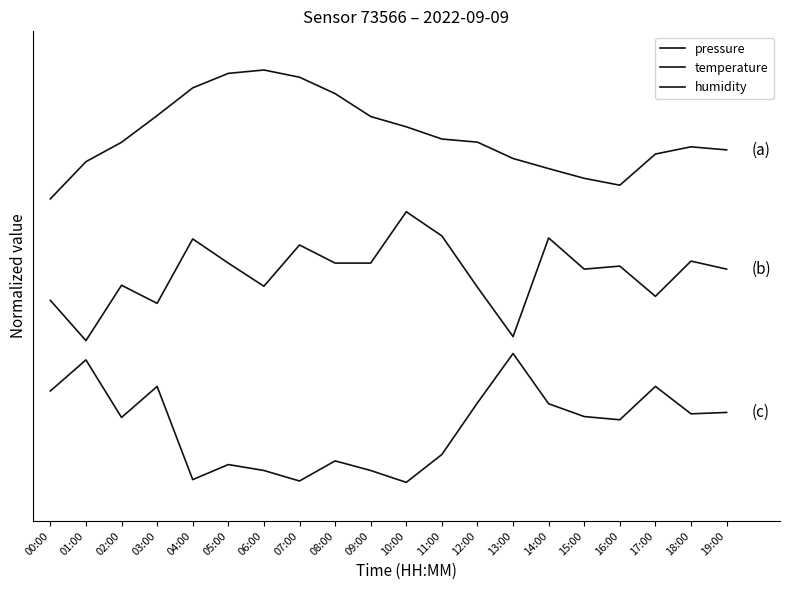

Rank the series by their average value, from highest to lowest.

pressure, temperature, humidity